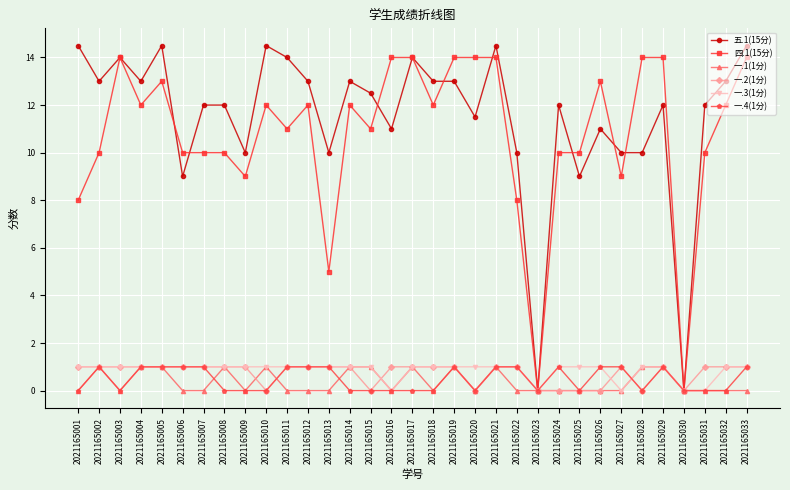

What is the value of the 一.2(1分) point at the 3rd from the left?

1.0